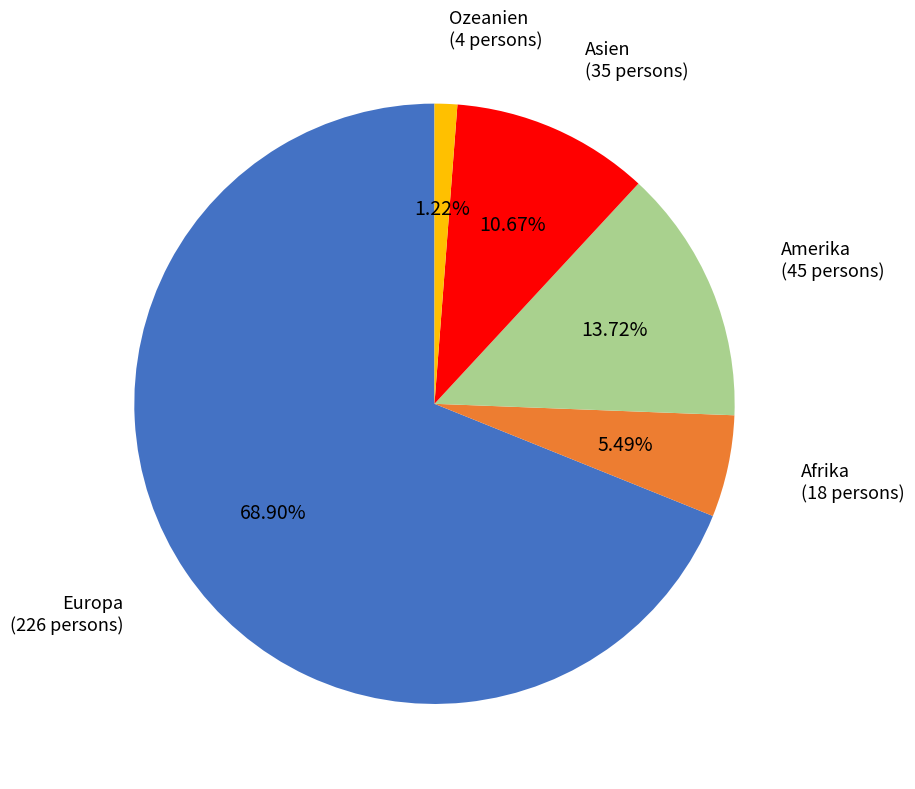

What portion of the pie excludes Amerika?

86.3%